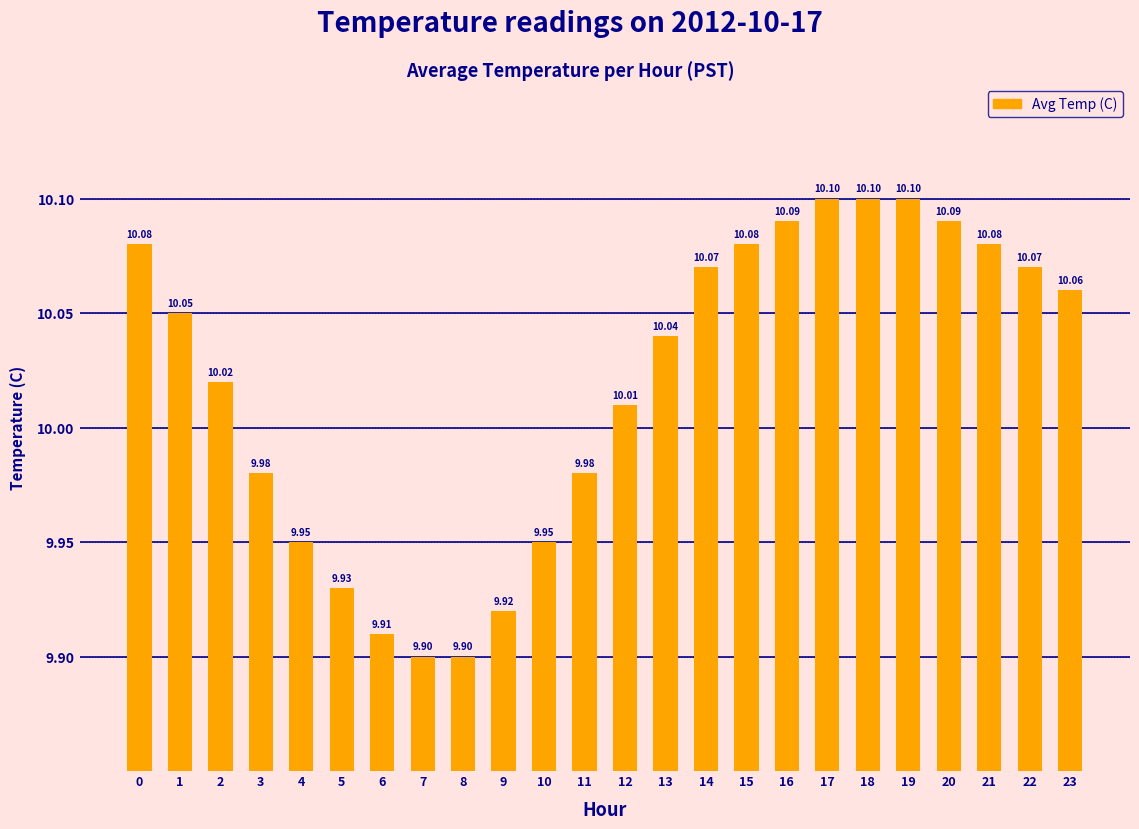

Is it true that the value at 4 is 17.8?

False